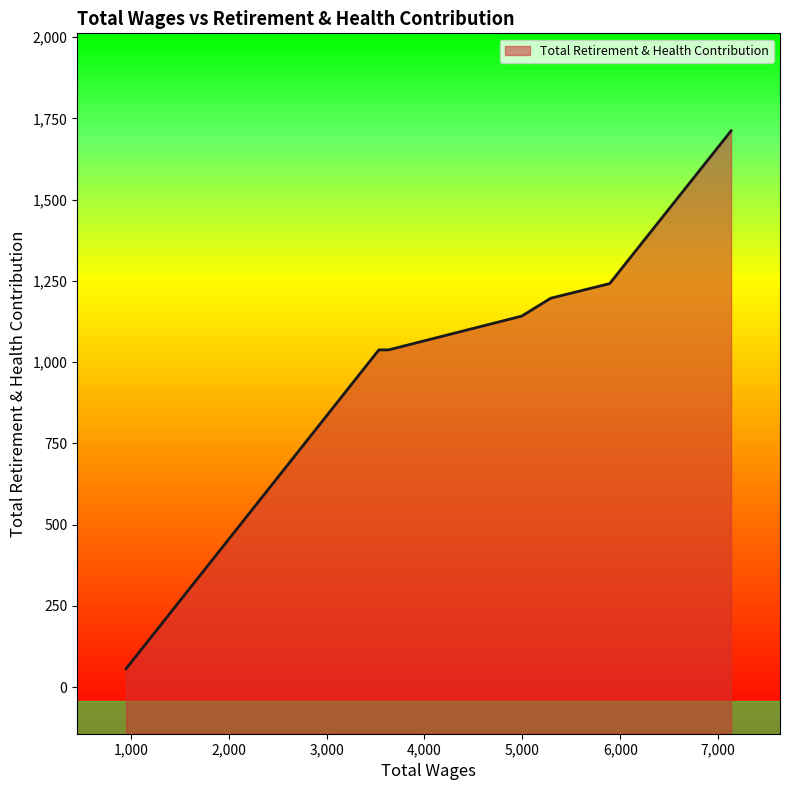

What is the label of the 7th point from the left?

3633.0